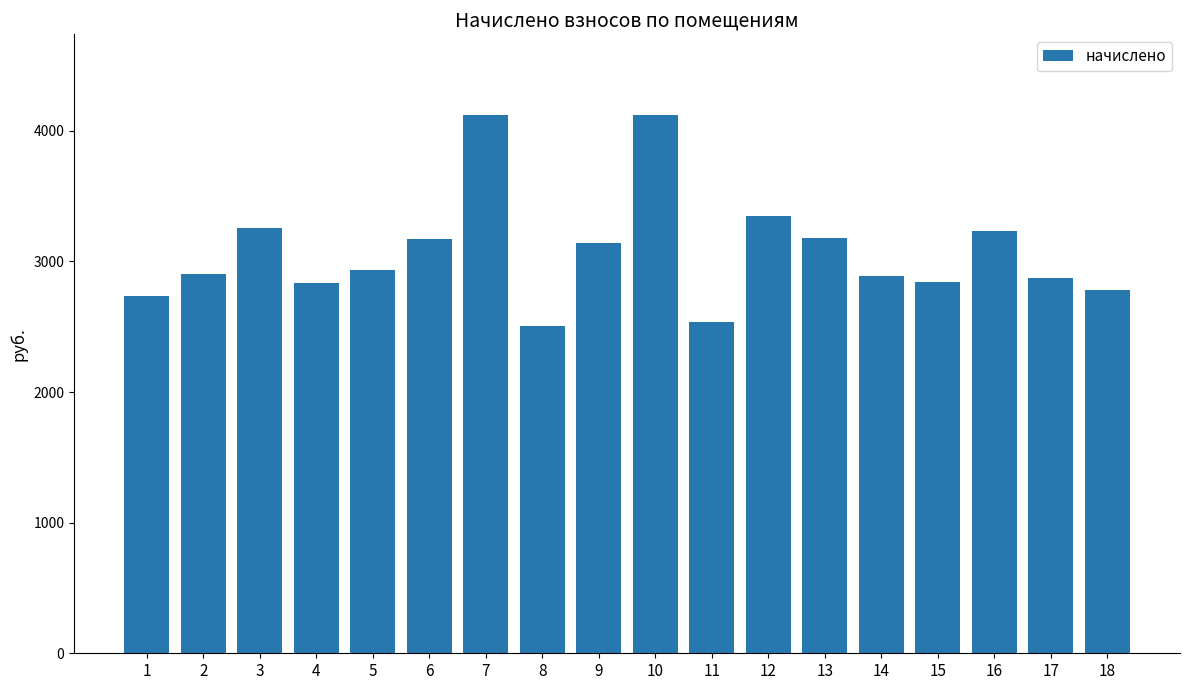

What is the smallest value displayed?

2507.8